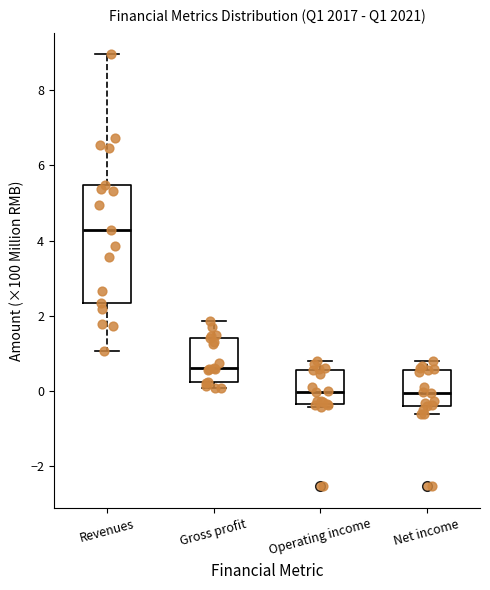

Where does the upper whisker of the box for Operating income end on the y-axis? The values are not printed on the chart, so give them approximately, as read against the axis.

0.8